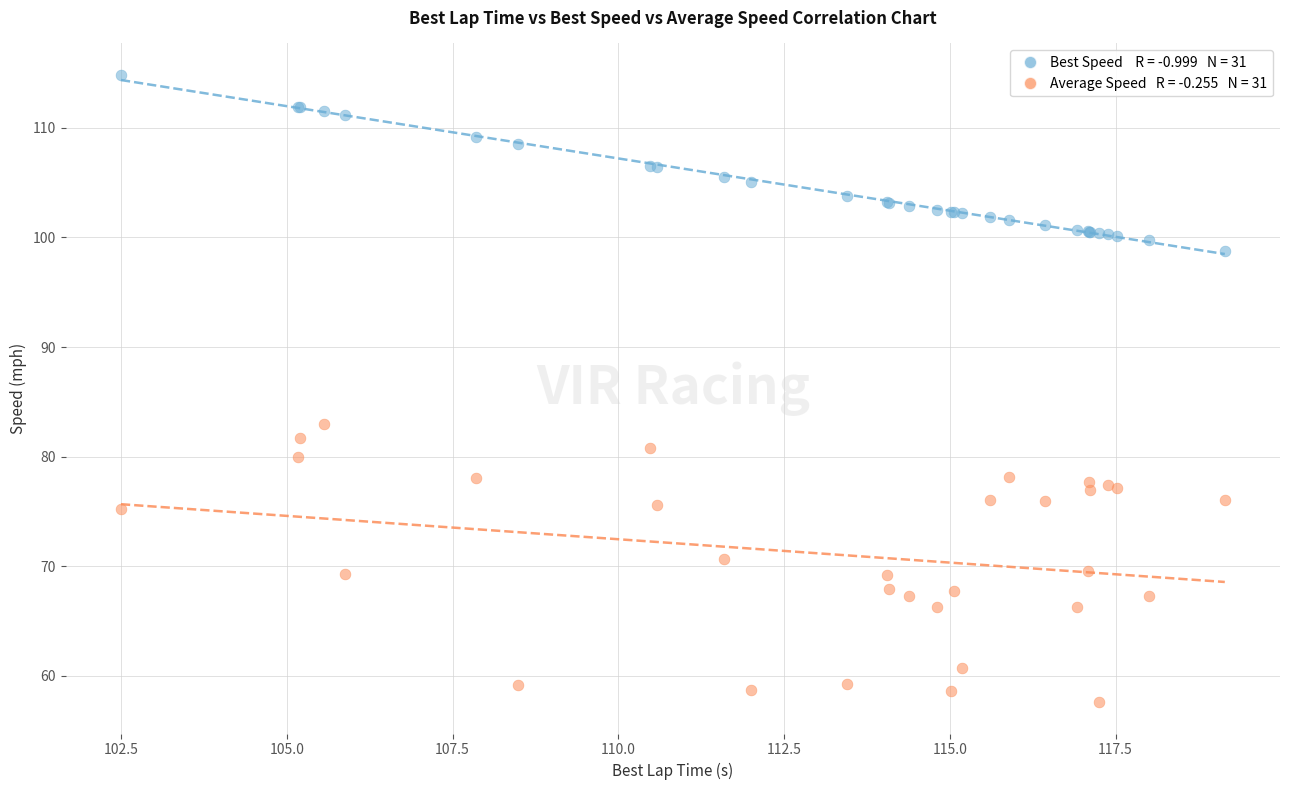

Across all series, what Y value is closest to 86?

82.9